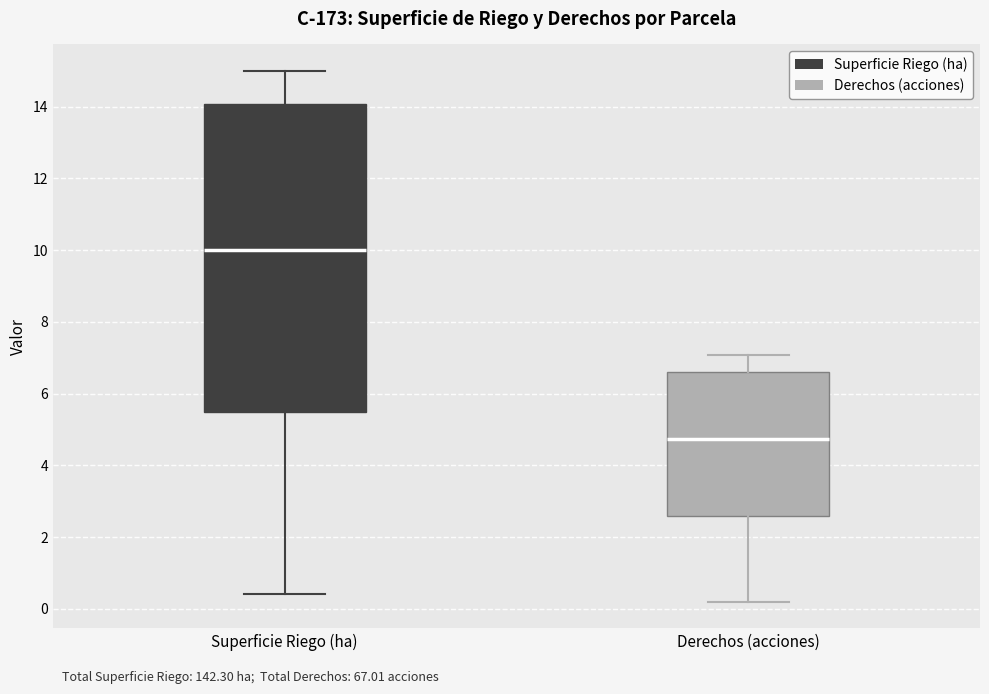

Which box is the tallest, from its lower edge to its upper edge?

Superficie Riego (ha)